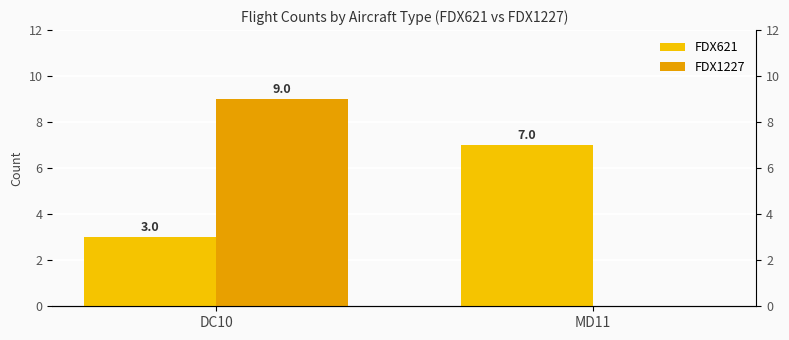

What is the total value across all series at MD11?

7